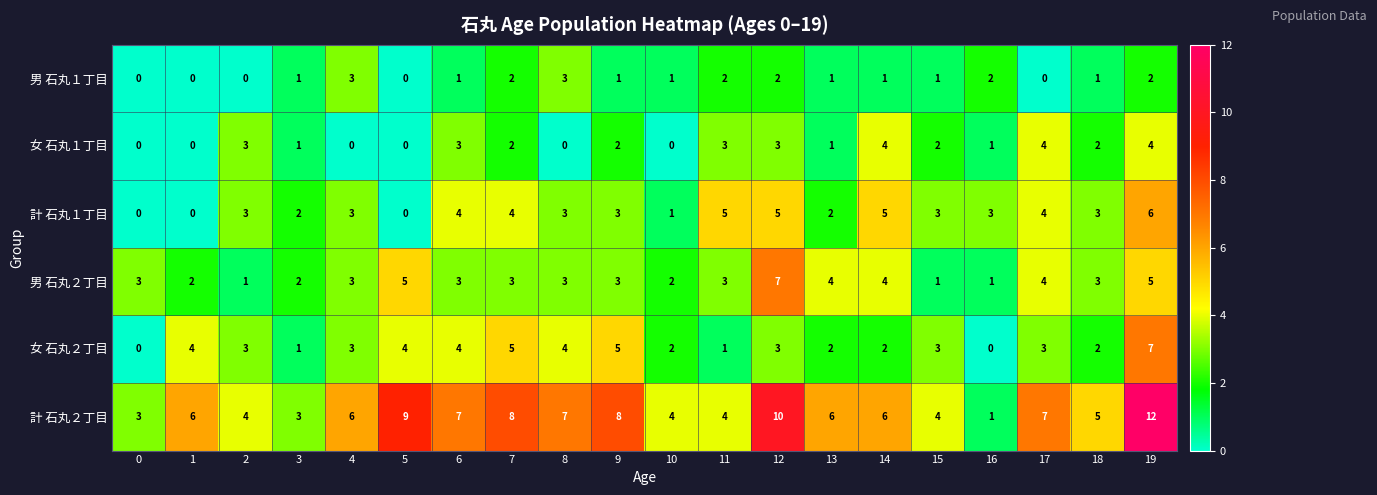

What is the approximate value of 計 石丸２丁目 at 2?

4